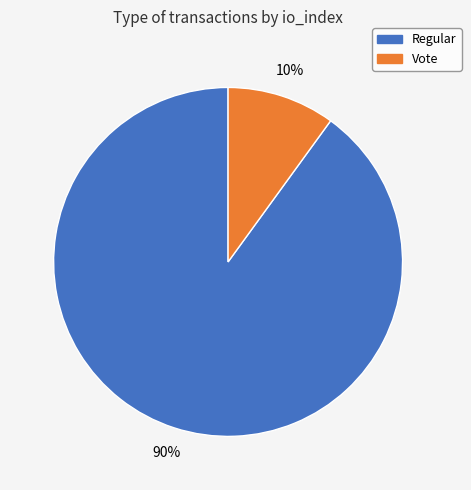

Count the number of slices in the pie.

2